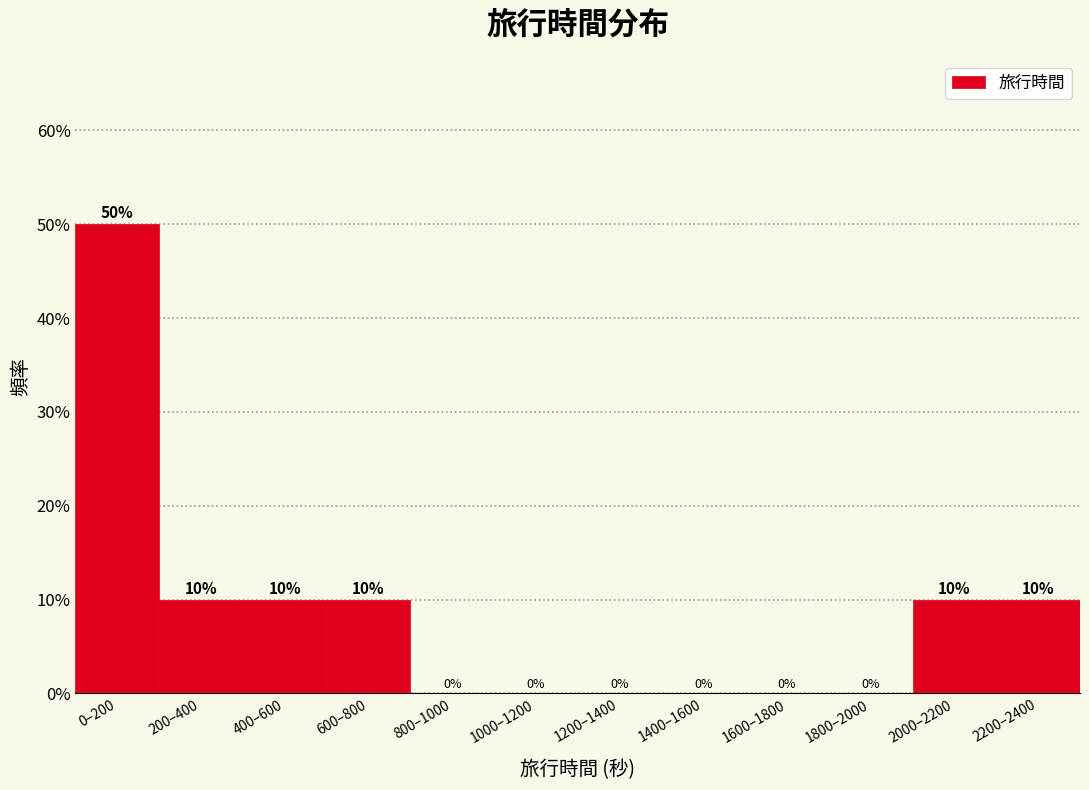

Reading right to left, list all the values displayed in this chart.

2200–2400=10	2000–2200=10	1800–2000=0	1600–1800=0	1400–1600=0	1200–1400=0	1000–1200=0	800–1000=0	600–800=10	400–600=10	200–400=10	0–200=50